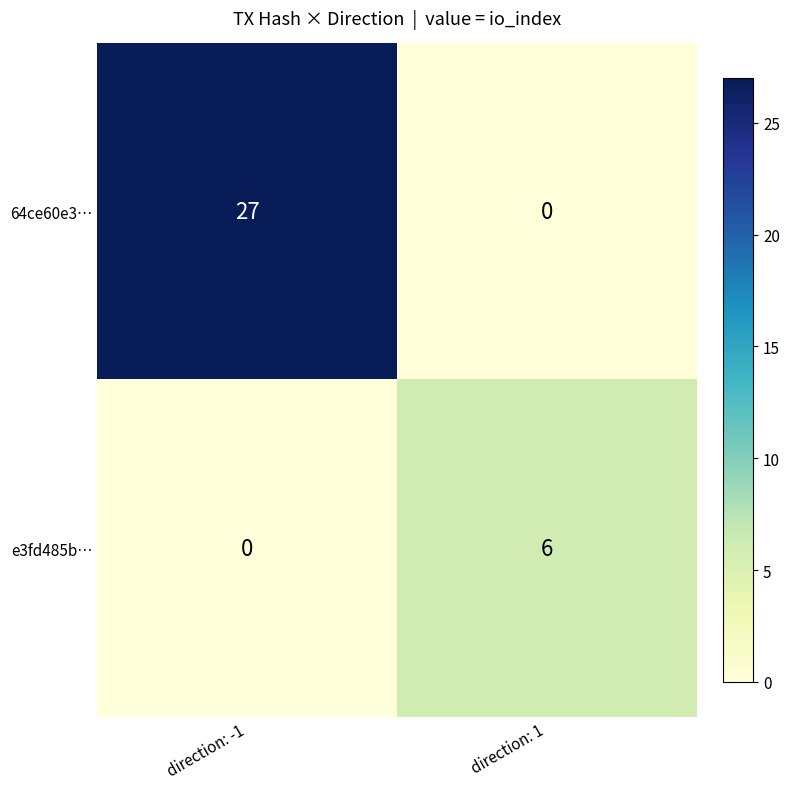

What is the total value across all series at direction: 1?

6